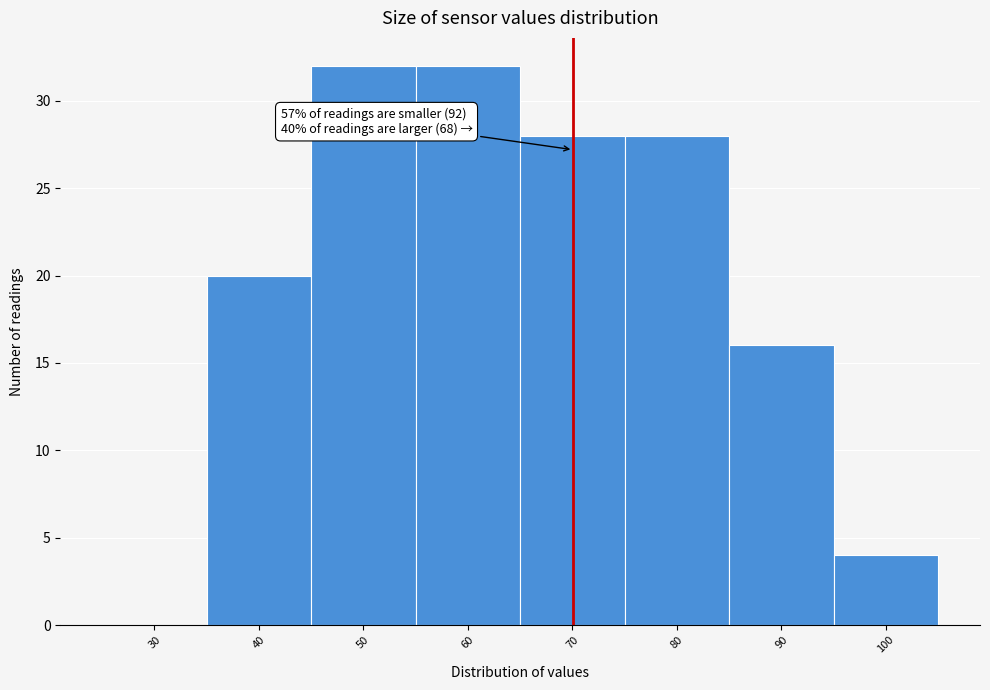

Reading left to right, what are all the values shown in this chart?

30=0	40=20	50=32	60=32	70=28	80=28	90=16	100=4